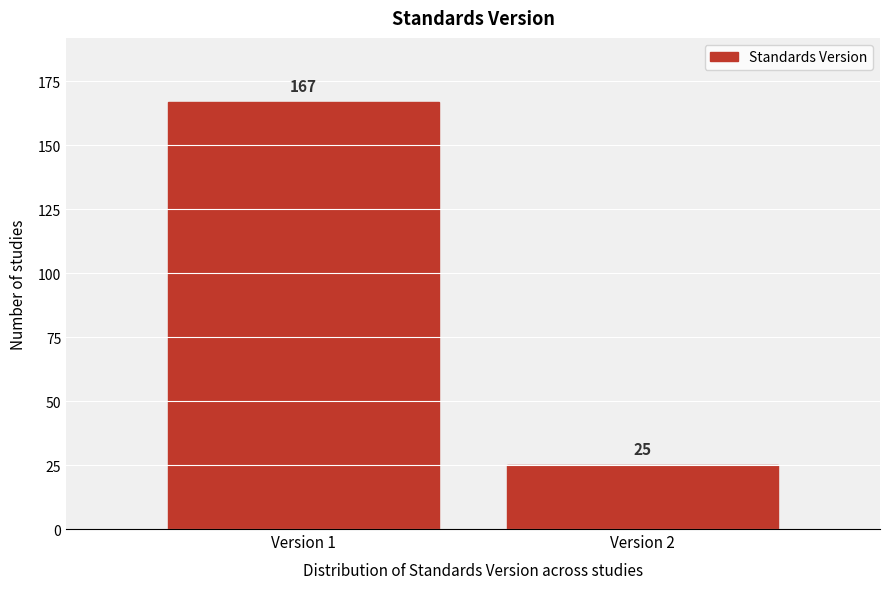

Reading left to right, transcribe all the data shown in this chart.

167	25